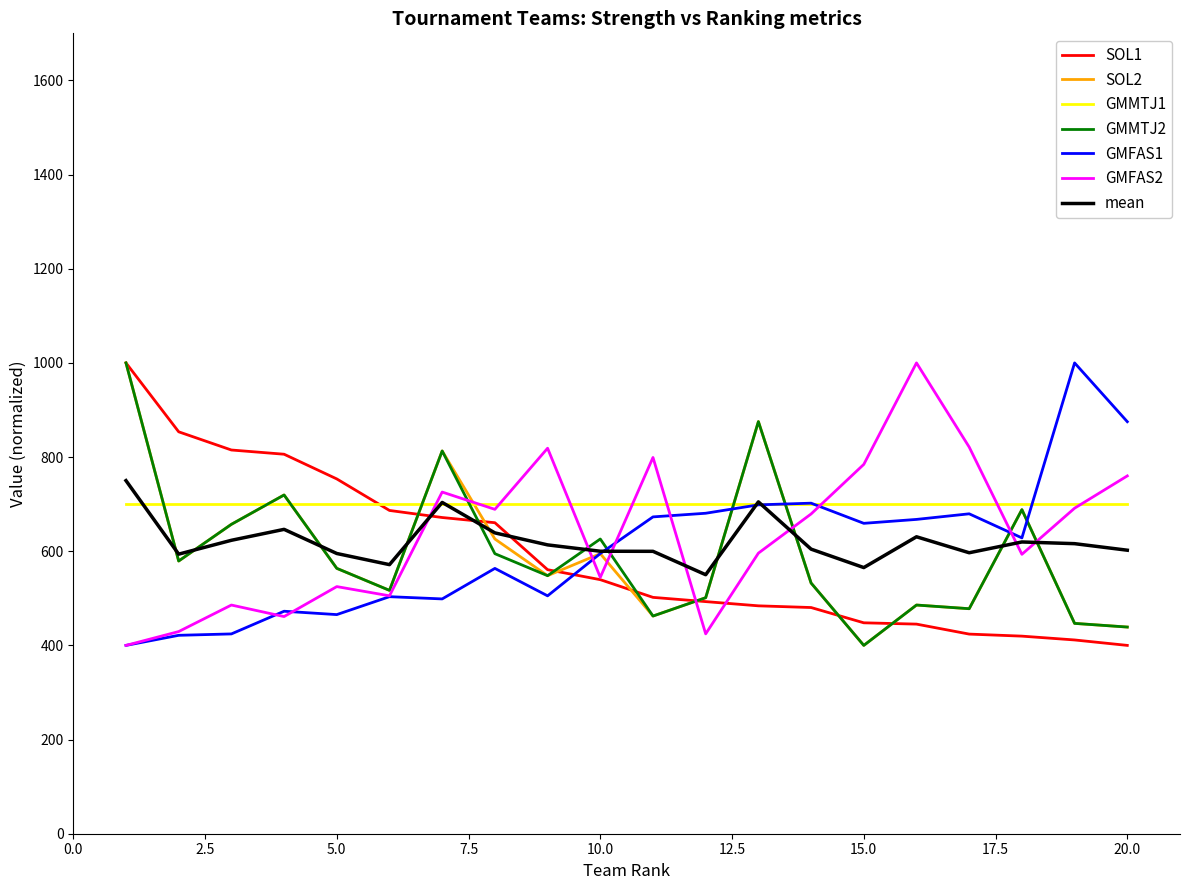

After their last crossing, which series has the higher values: SOL1 or GMFAS1?

GMFAS1